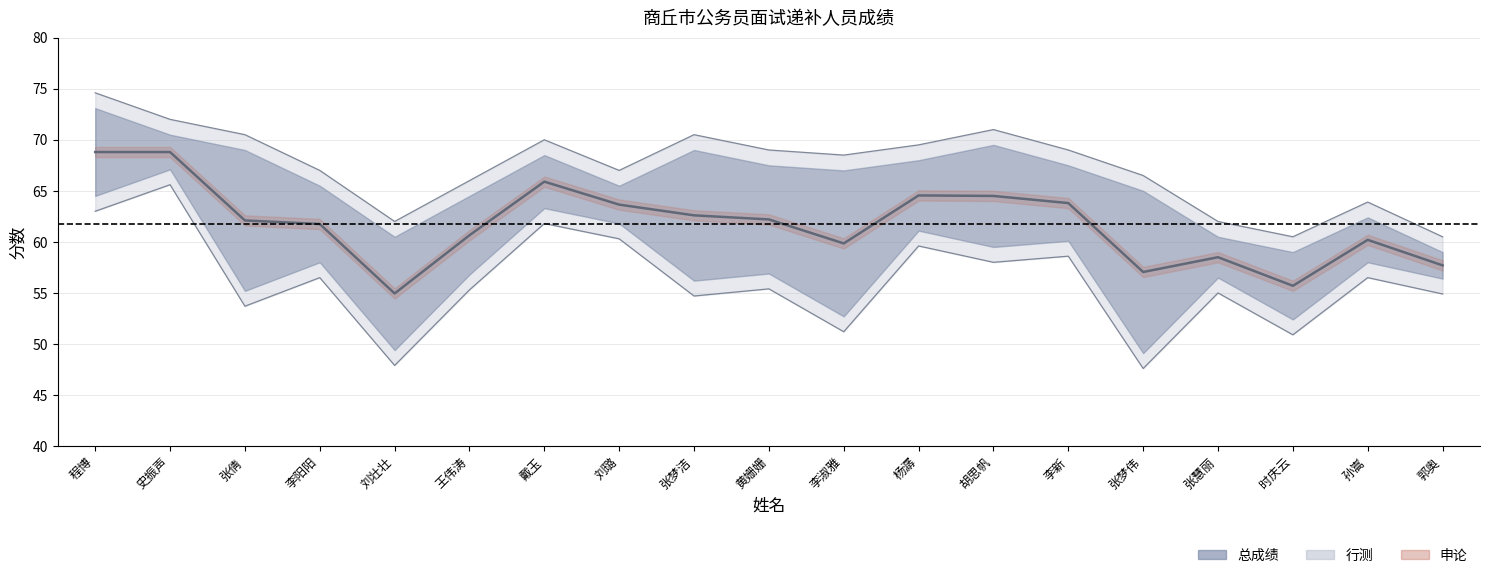

At how many categories does at least one series exceed 59?

17